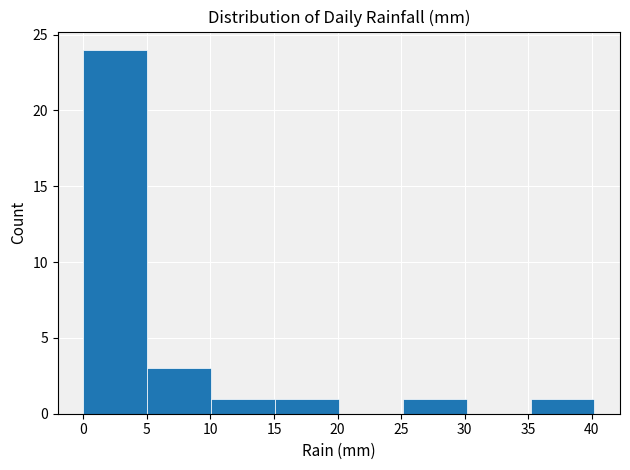

Reading left to right, list every bar in this chart as the range it spans on the x-axis followed by its height. Neither the bar edges nor the heights are printed on the chart, so give them approximately, as read against the axes.

0 to 5: 24
5 to 10: 3
10 to 15: 1
15 to 20: 1
20 to 25: 0
25 to 30: 1
30 to 35: 0
35 to 40: 1